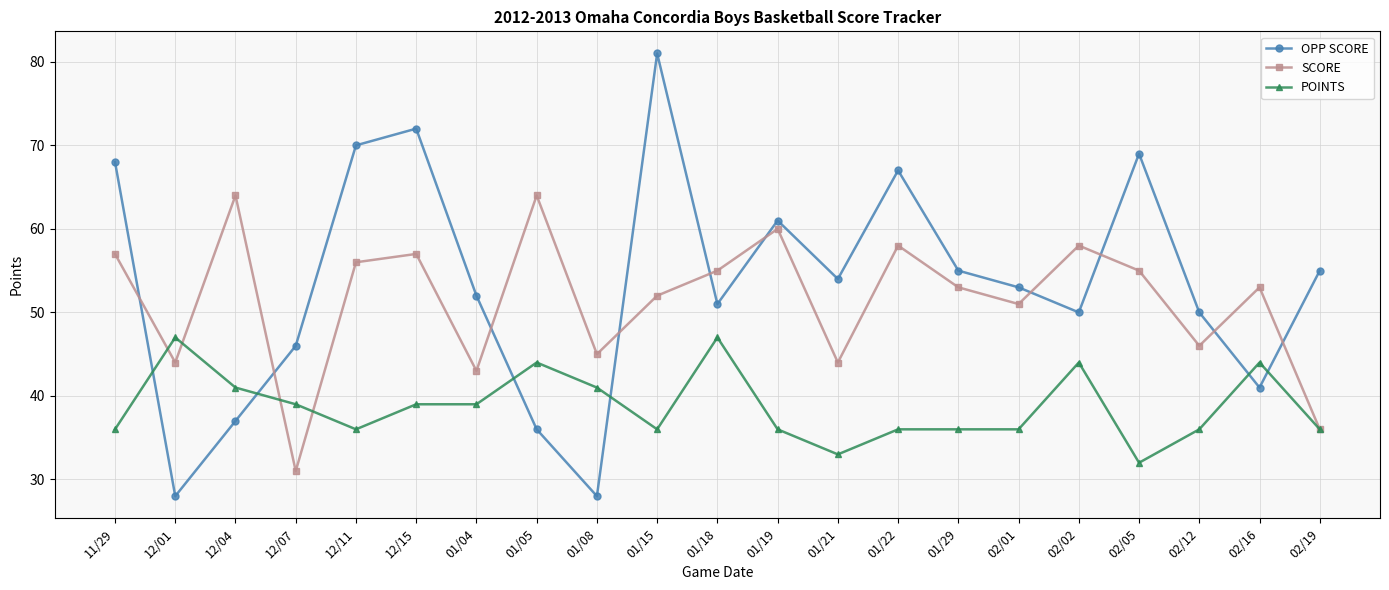

True or false: SCORE has a value of 45 at 01/08.

True